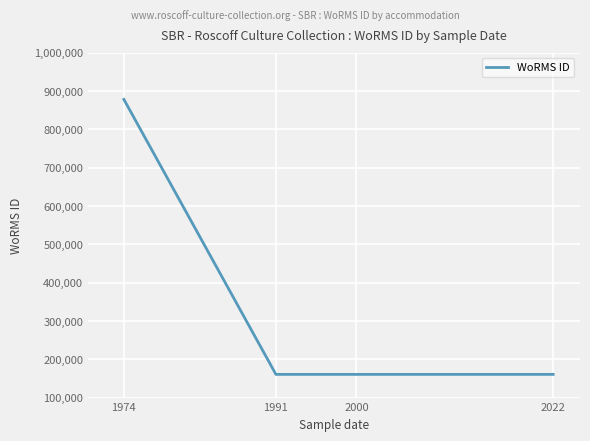

What is the maximum value shown in the chart?

878643